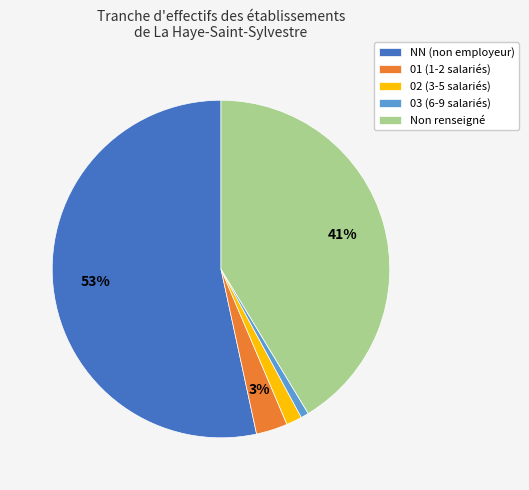

To the nearest percent, what portion does NN (non employeur) represent?

53%